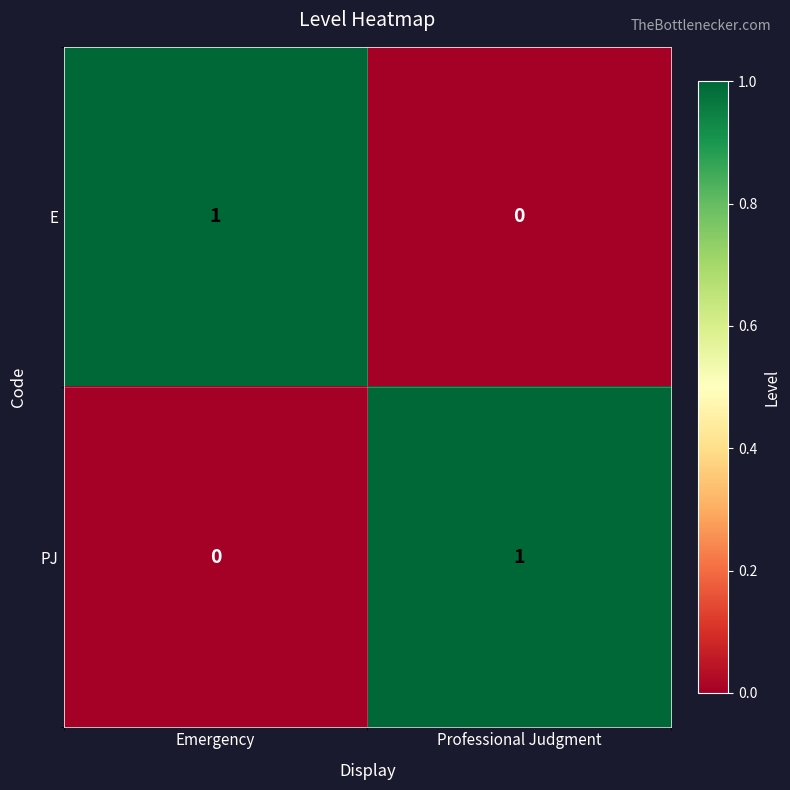

The value of PJ at Professional Judgment is 0. True or false?

False